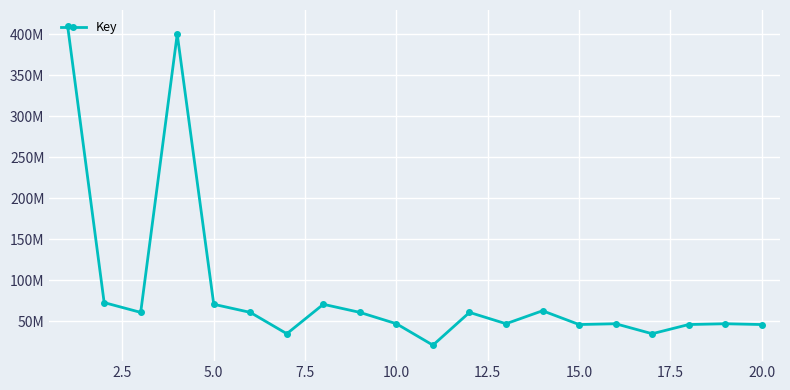

Does the chart have visible grid lines?

Yes